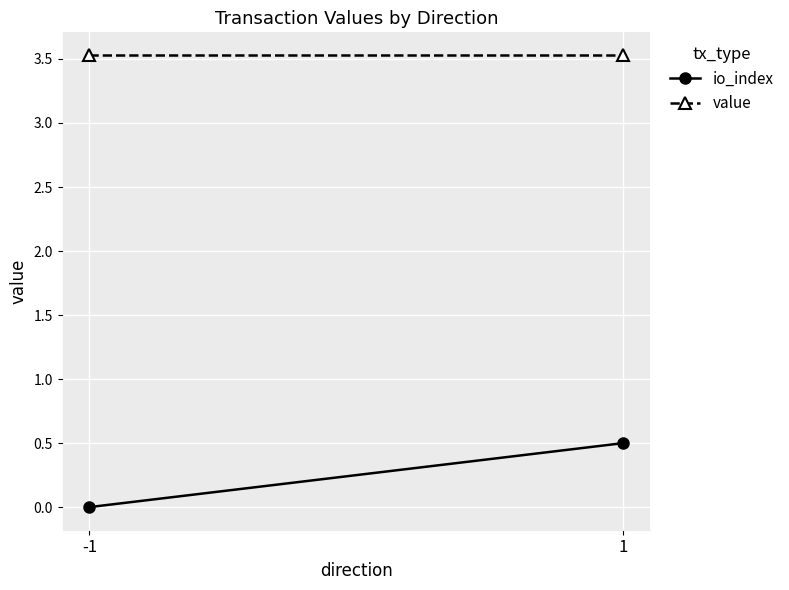

What is the spread (max minus min) of values at 1?

3.0